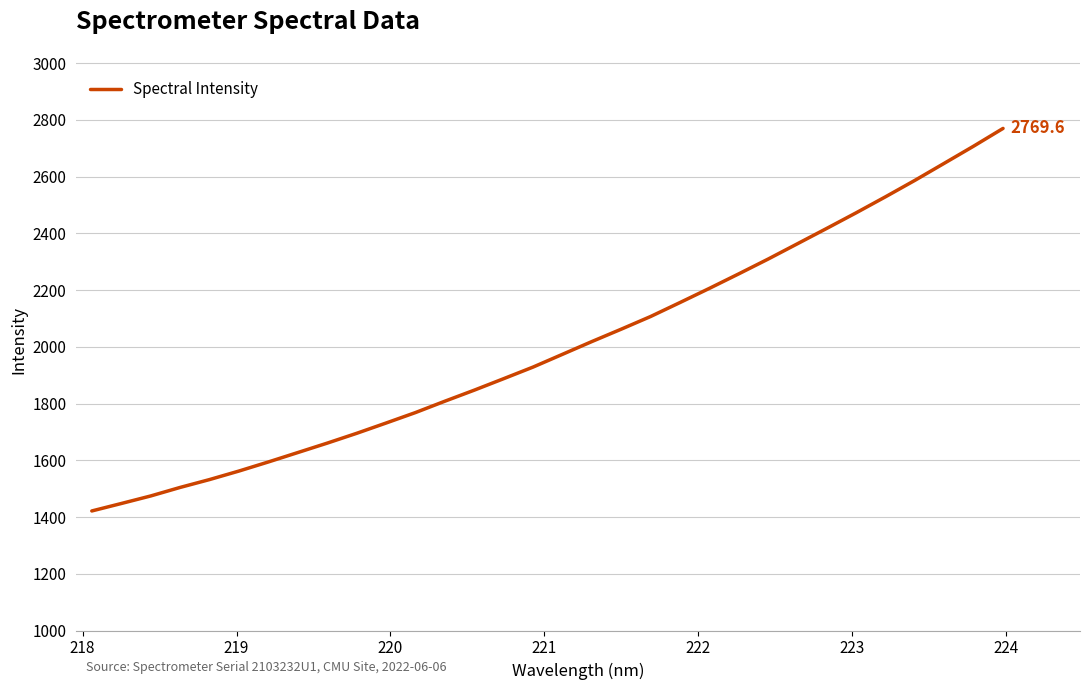

What is the maximum value shown in the chart?

2769.6